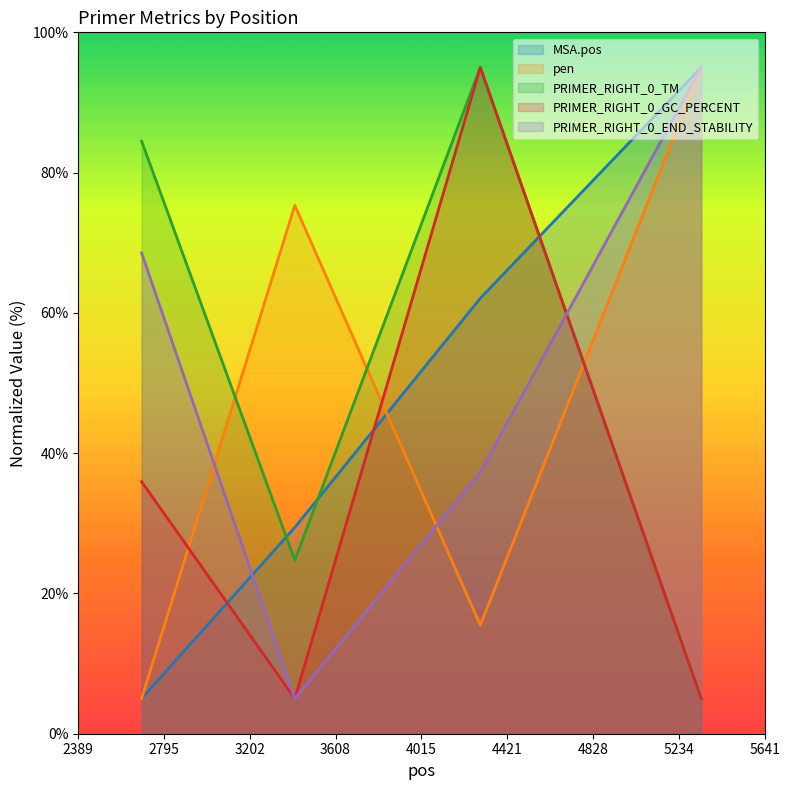

What is the difference between the maximum and minimum values in the PRIMER_RIGHT_0_END_STABILITY series?

90.0